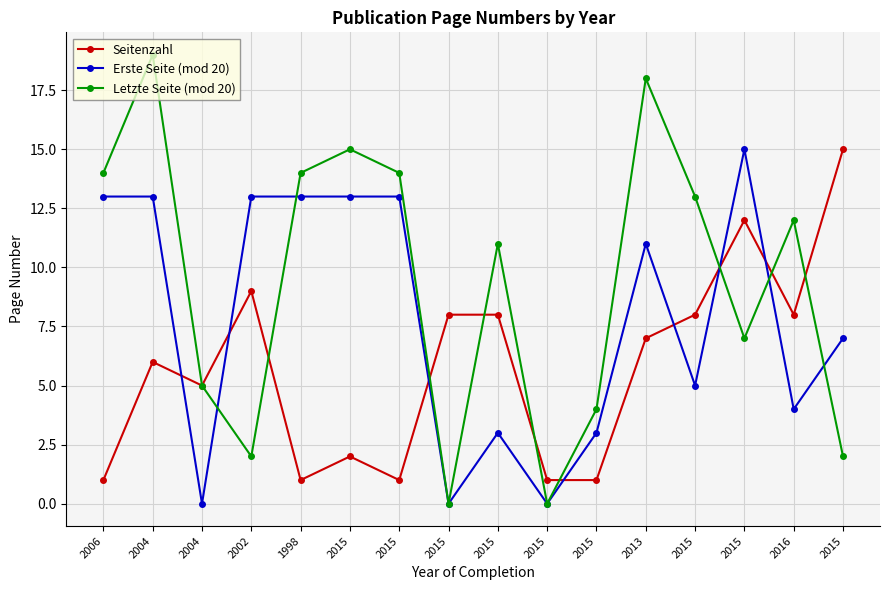

What is the value of the Seitenzahl point at the 10th from the left?

2